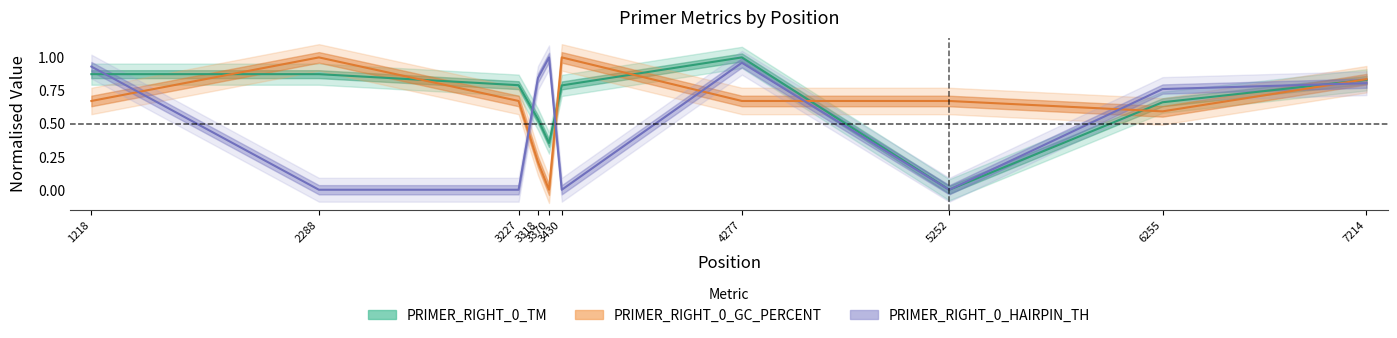

What is the sum of all PRIMER_RIGHT_0_GC_PERCENT values?

6.3